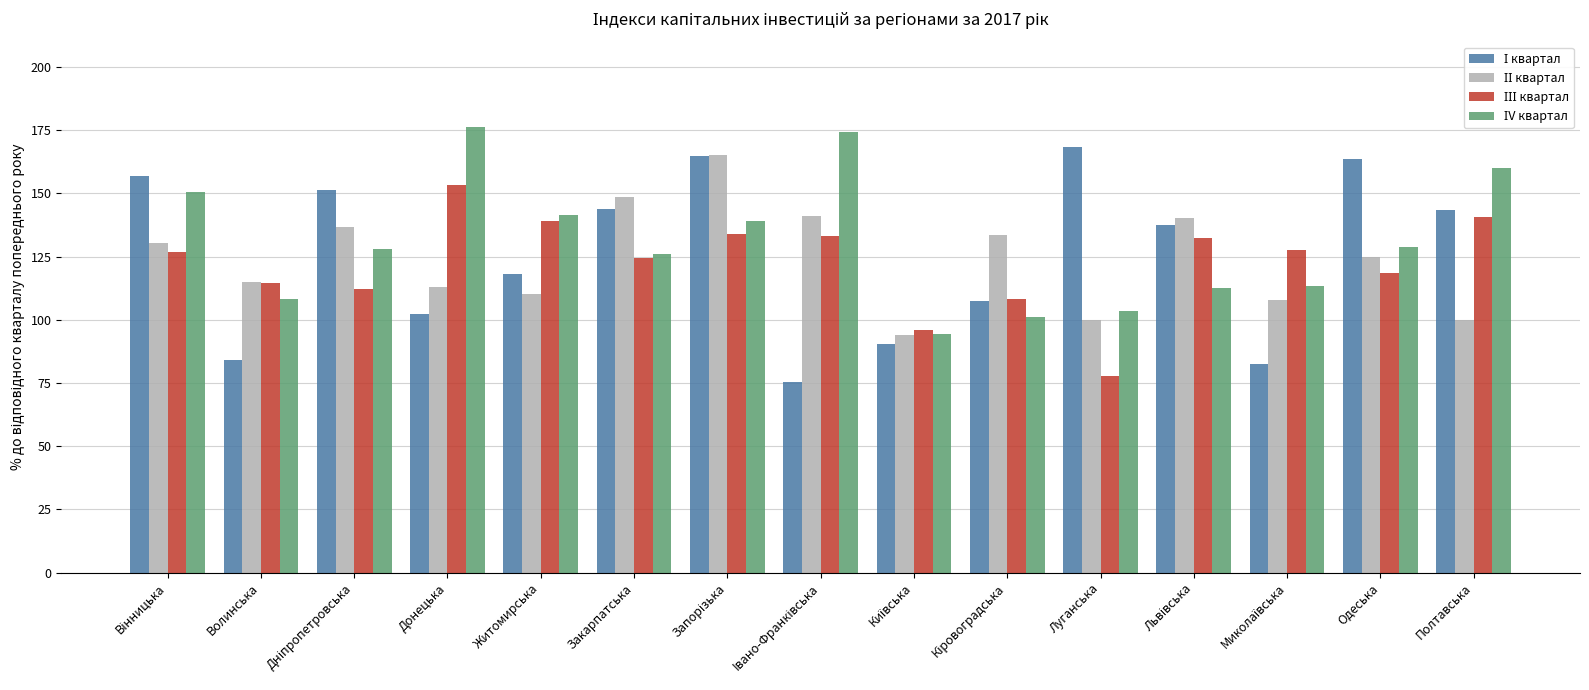

Count the number of data series in this chart.

4